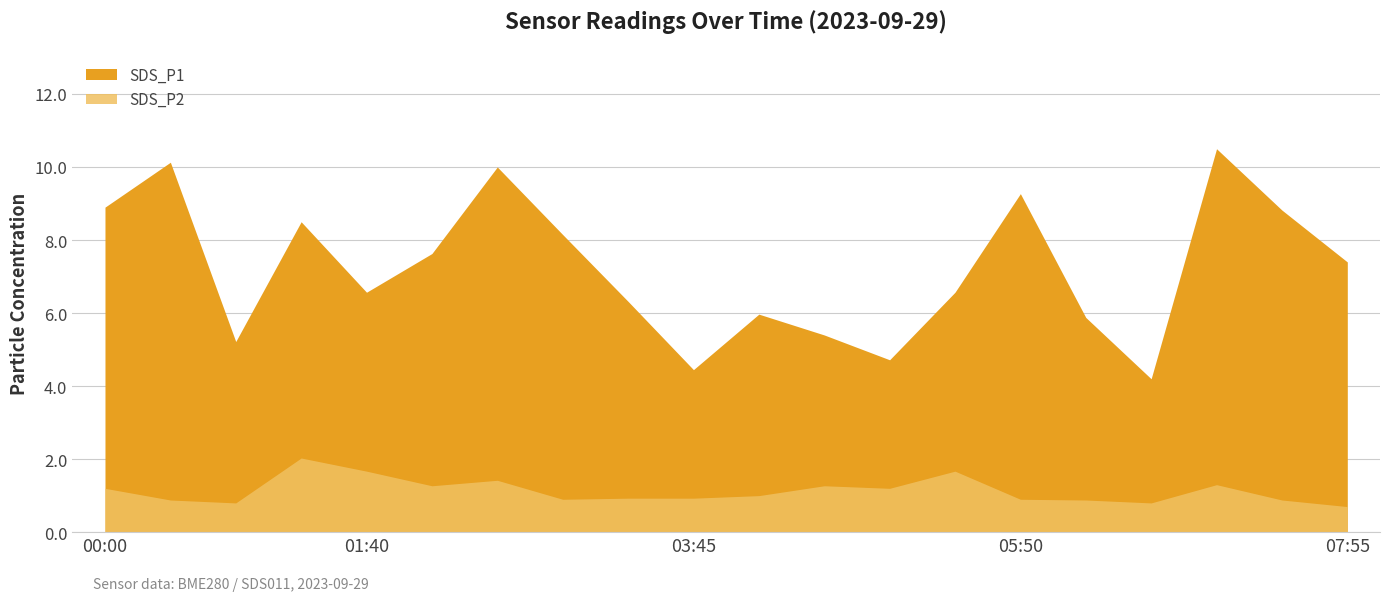

How many categories are shown in the chart?

20